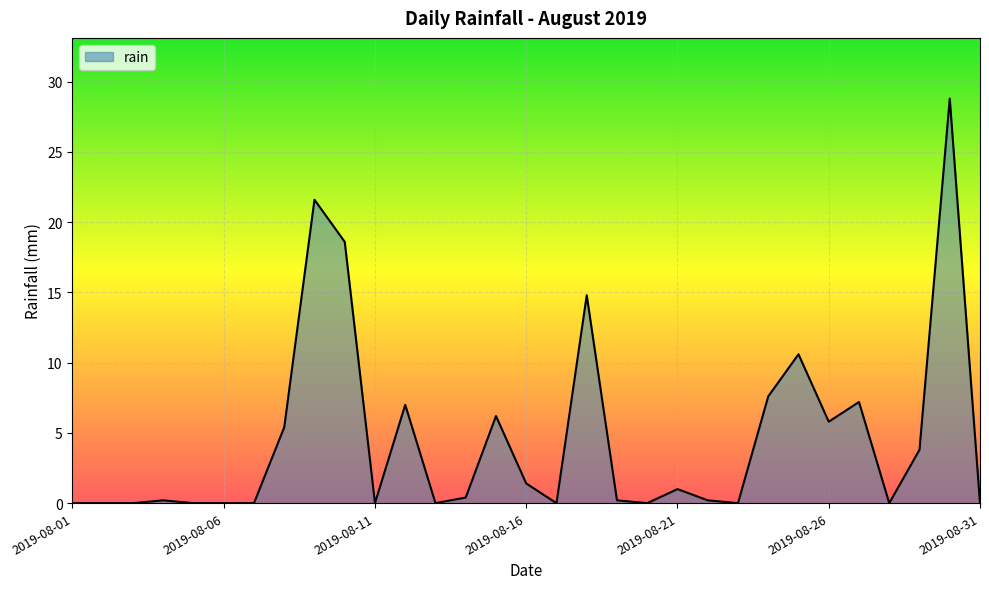

What is the greatest value displayed?

28.8